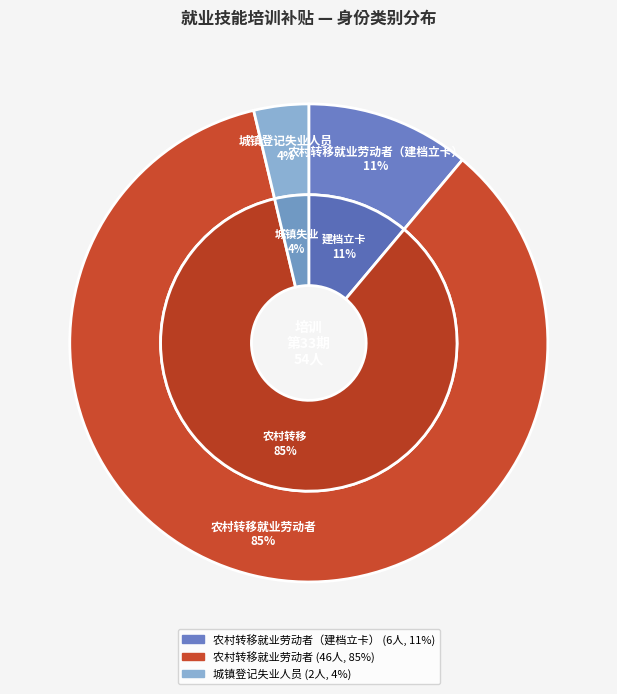

Is it true that 农村转移就业劳动者（建档立卡） is 1% of the pie?

False